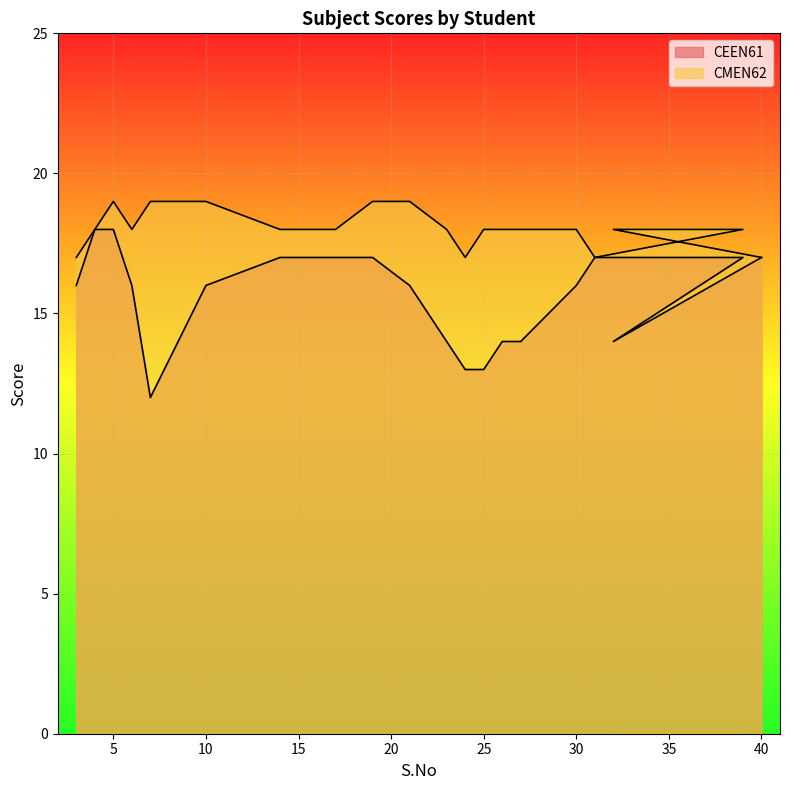

What is the maximum value shown in the chart?

19